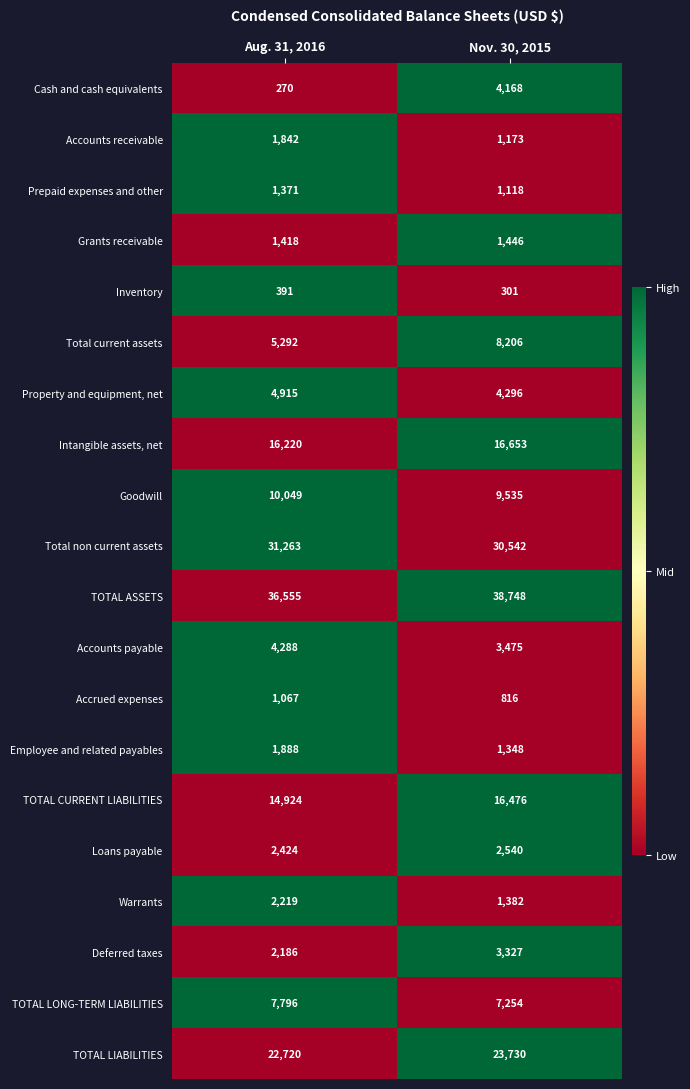

What is the total value across all series at Aug. 31, 2016?

169098